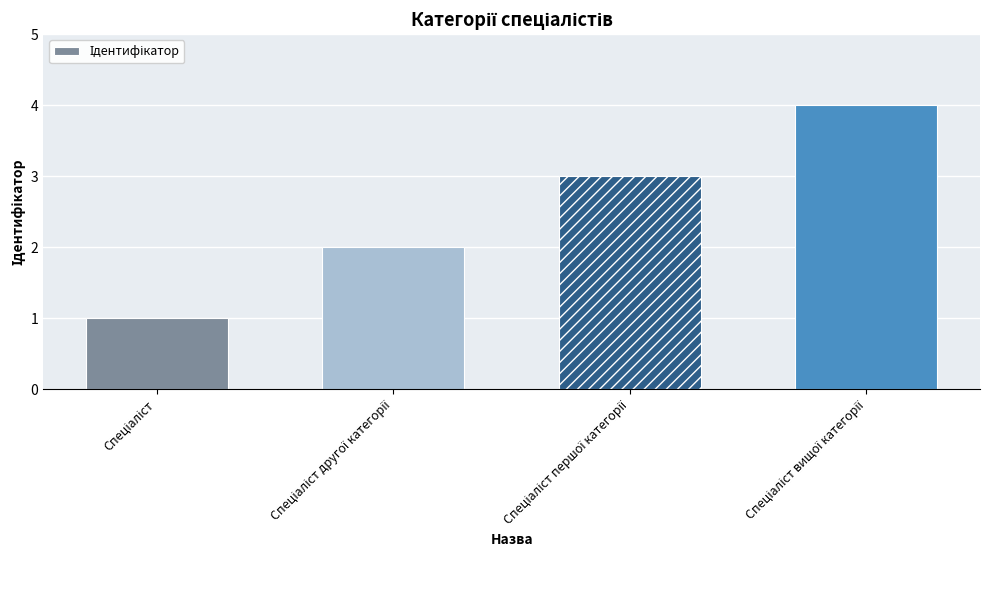

What is the greatest value displayed?

4